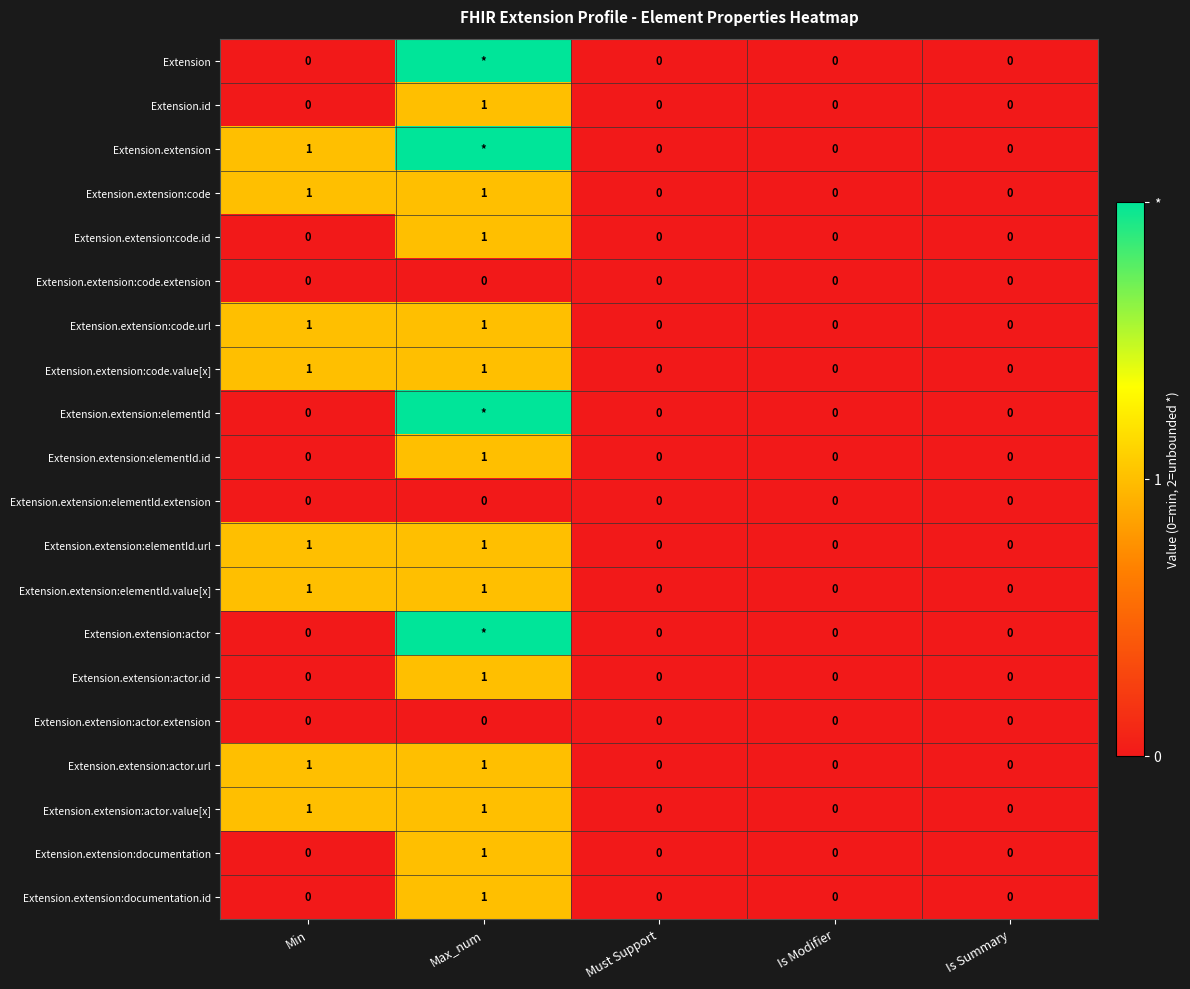

What is the difference between the maximum and minimum values in the Extension.extension:code.id series?

1